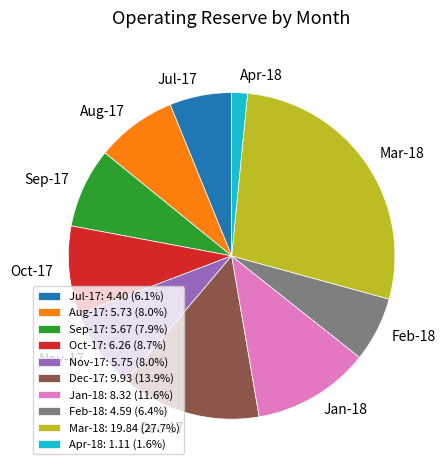

Is it true that Jan-18 is 21% of the pie?

False